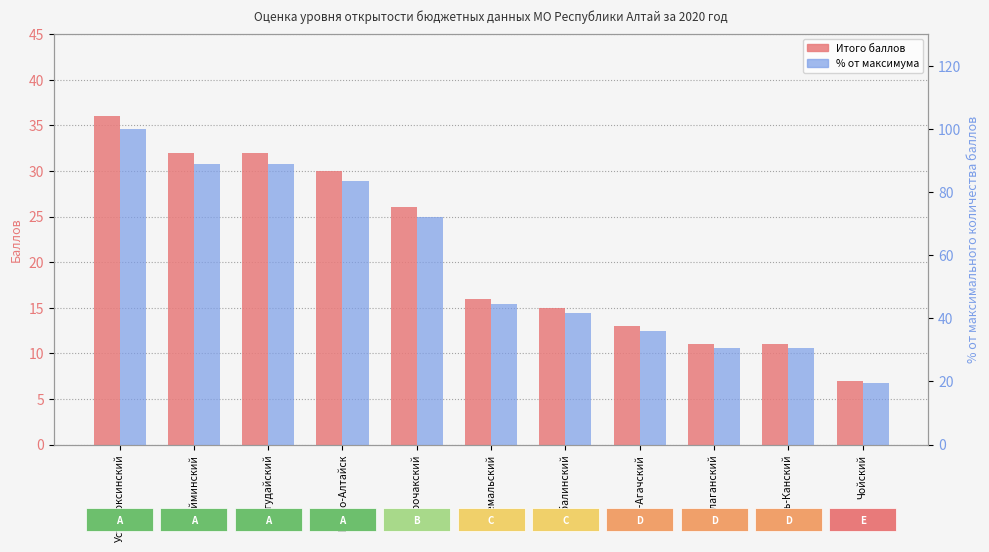

How many series are shown in this chart?

2